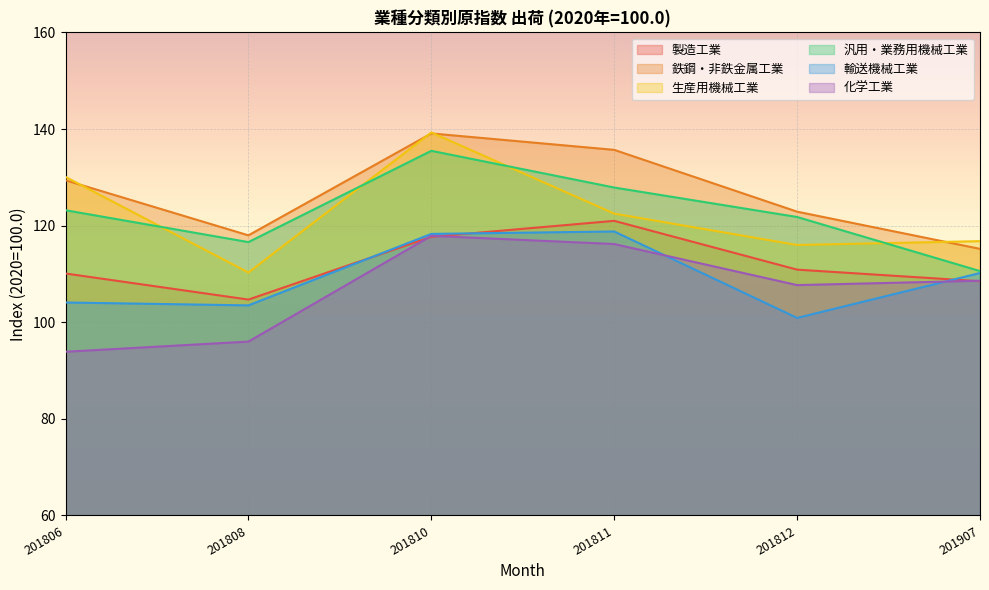

Where is the first local minimum for 生産用機械工業?

201808